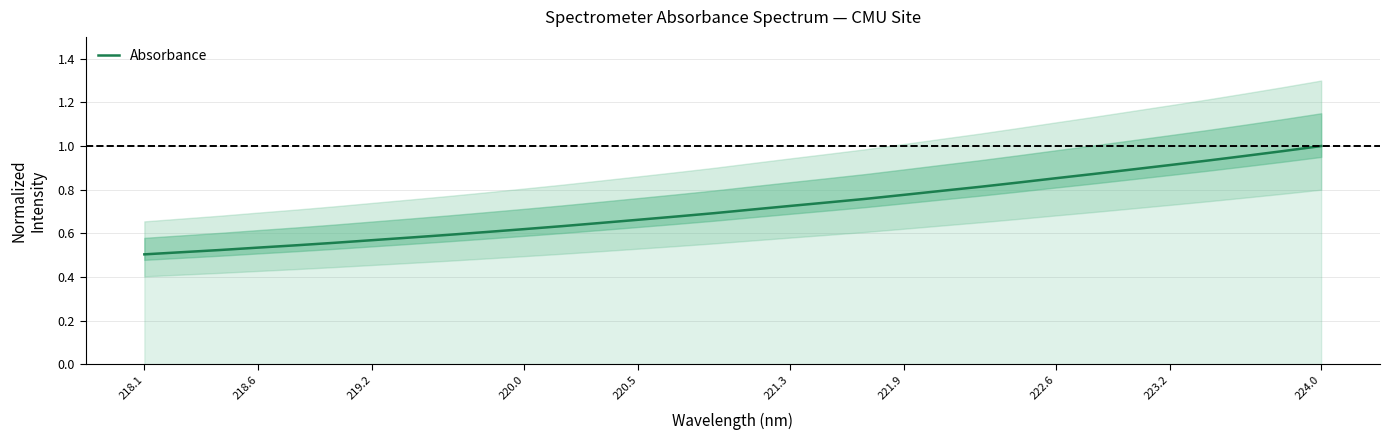

What is the minimum value shown in the chart?

0.5